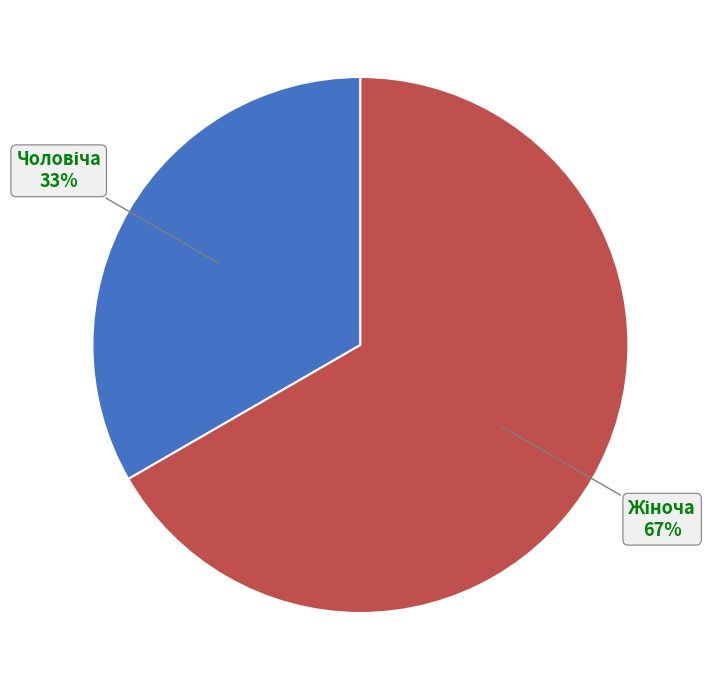

To the nearest percent, what is the average slice percentage?

50%